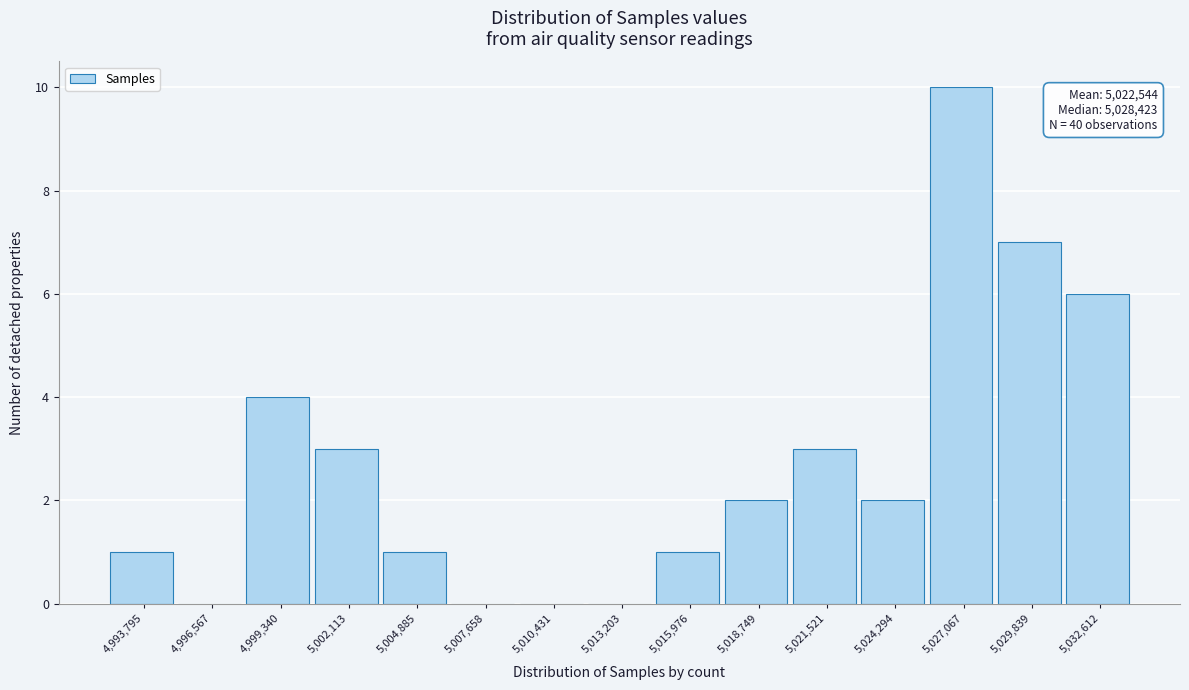

Is it true that the value at 5,029,839 is 7?

True